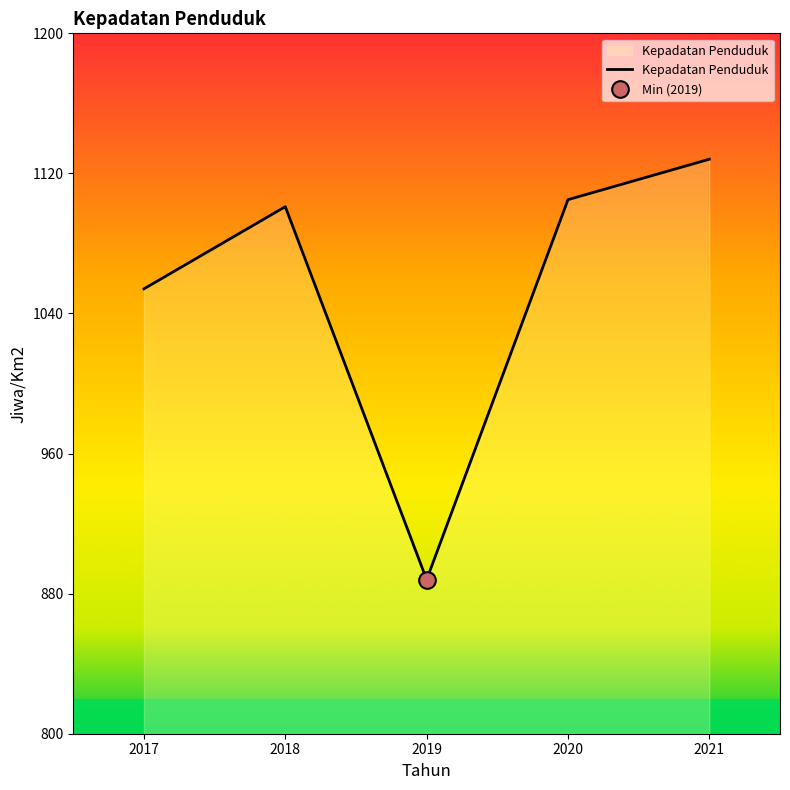

How many points are higher than both their immediate neighbors (excluding endpoints)?

1